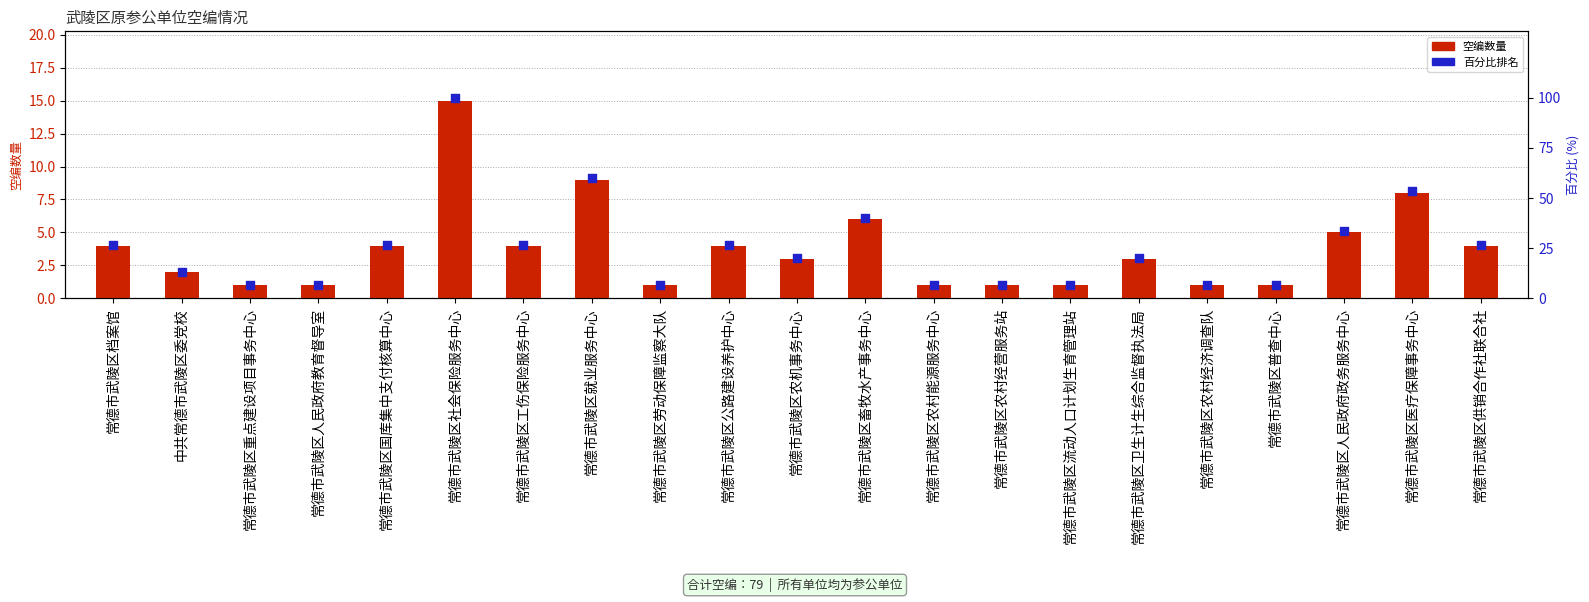

Which series contains the highest Y value?

百分比排名